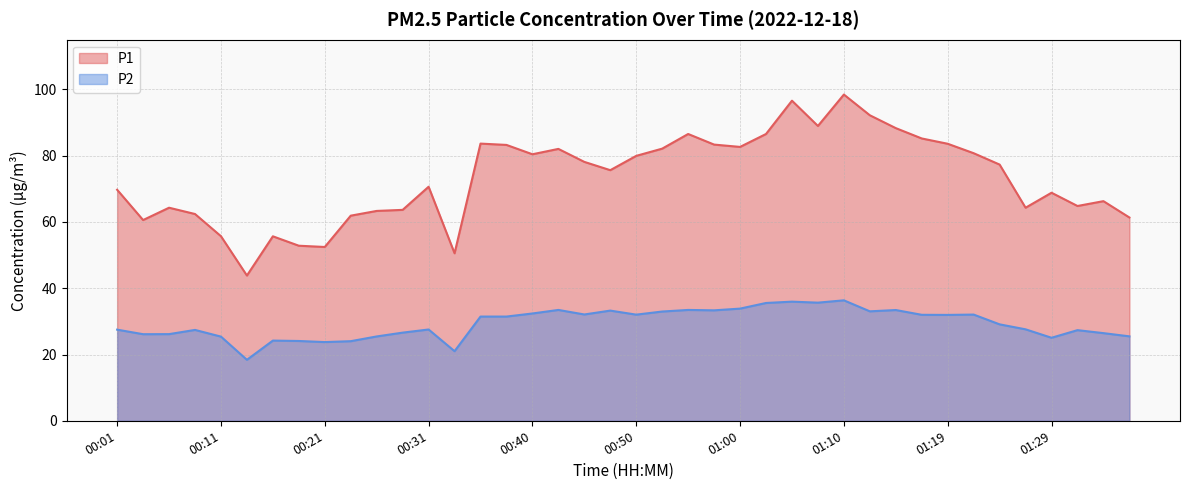

Which series has the widest spread of values?

P1